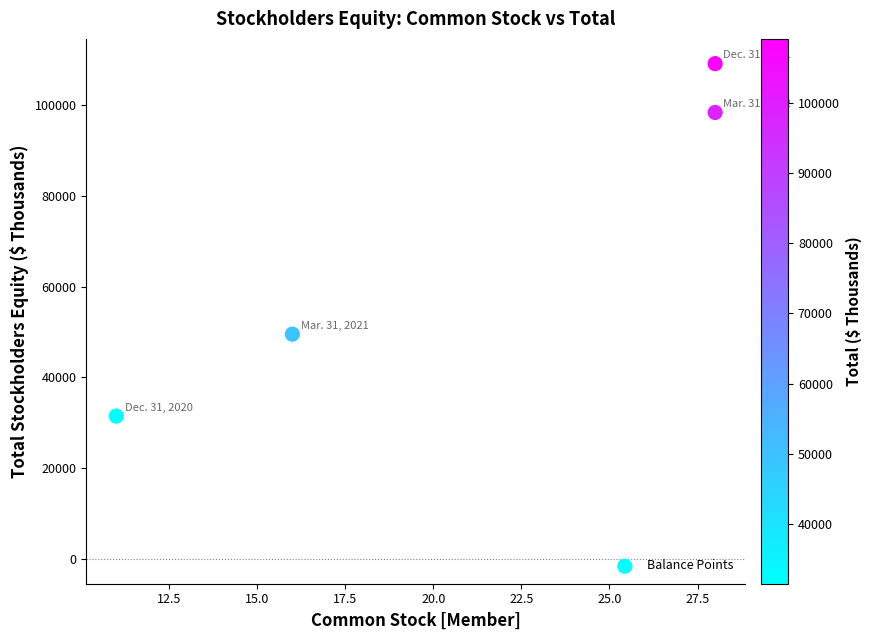

What is the average X value?

21